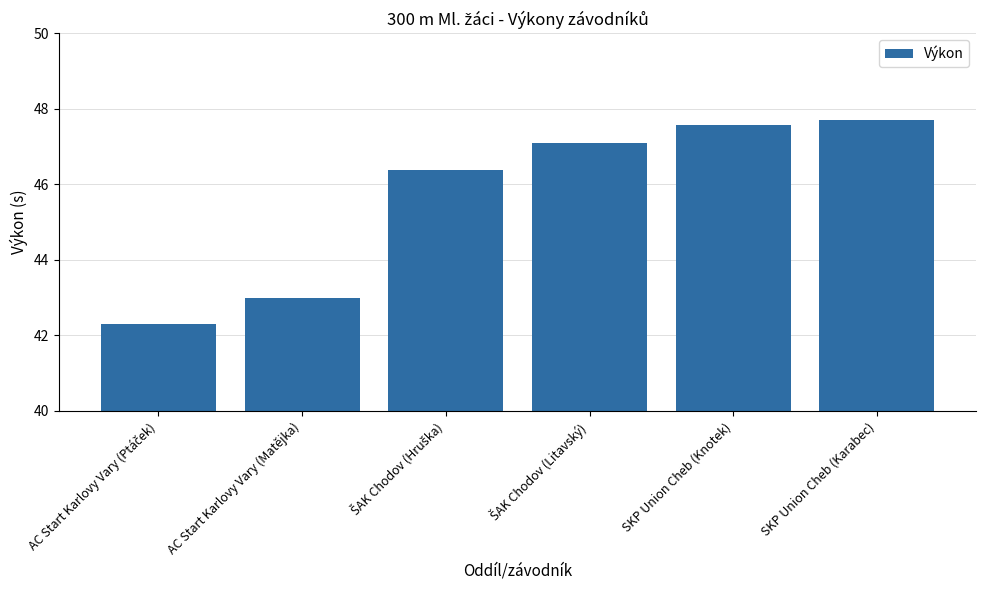

What position from the right is SKP Union Cheb (Karabec)?

1